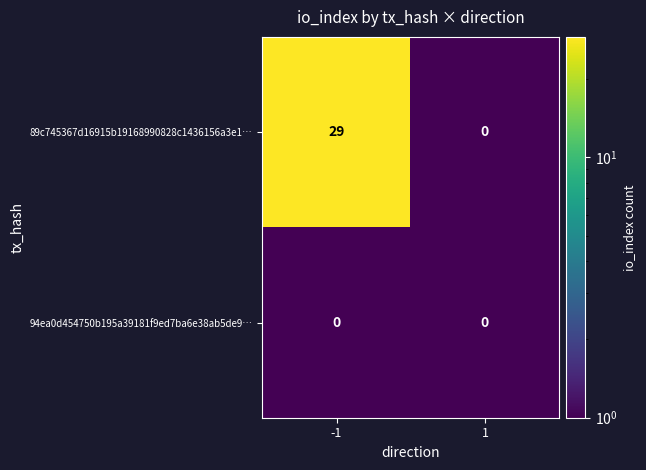

What value does the 89c745367d16915b19168990828c1436156a3e1… series have at -1?

29